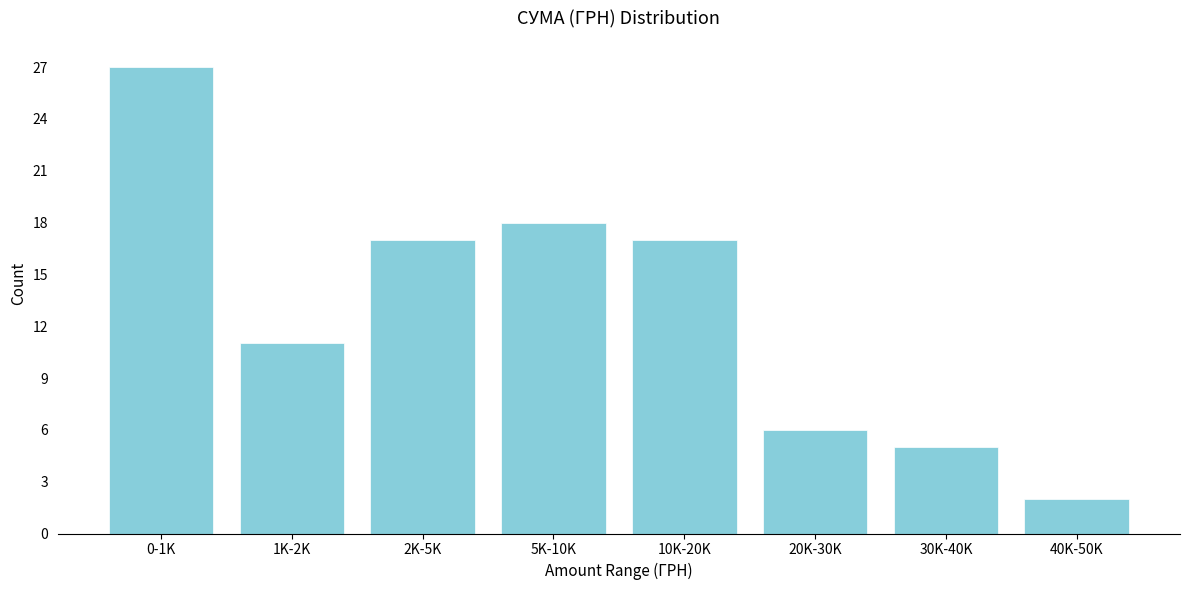

Reading left to right, transcribe all the data shown in this chart.

27	11	17	18	17	6	5	2